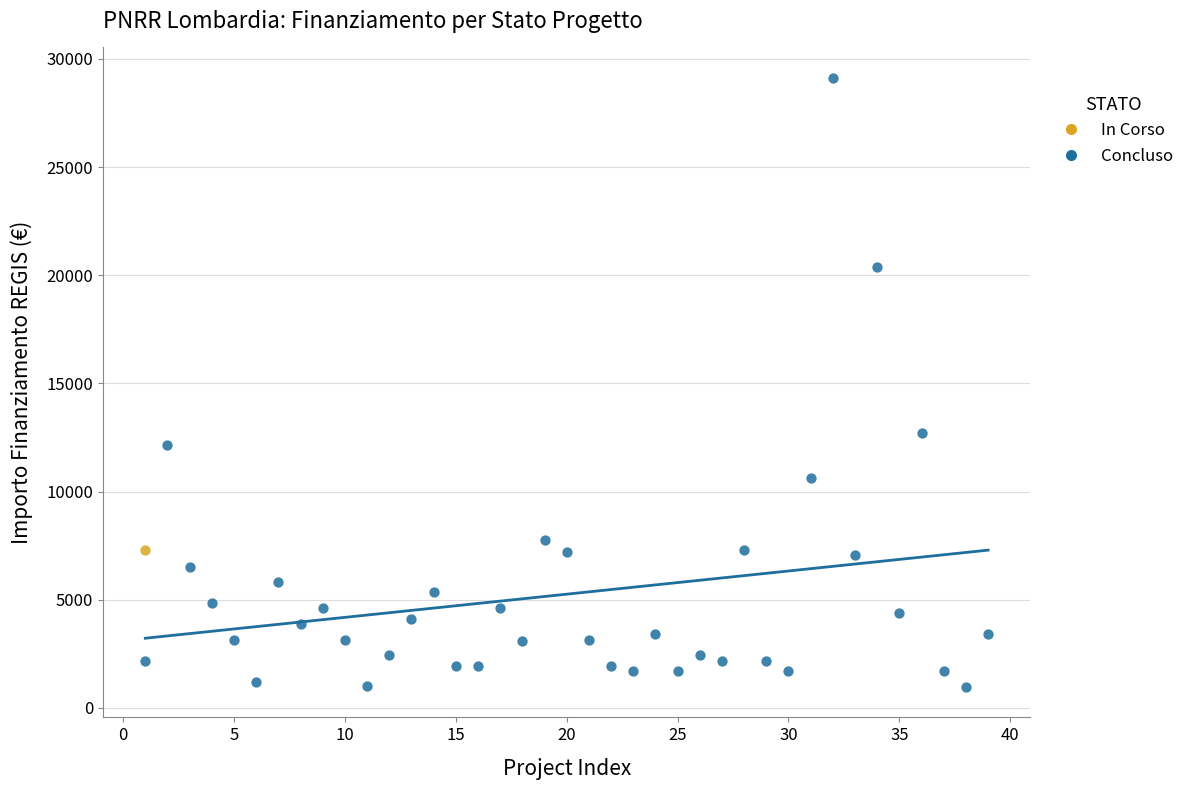

What are all the series names shown in the legend?

In Corso, Concluso